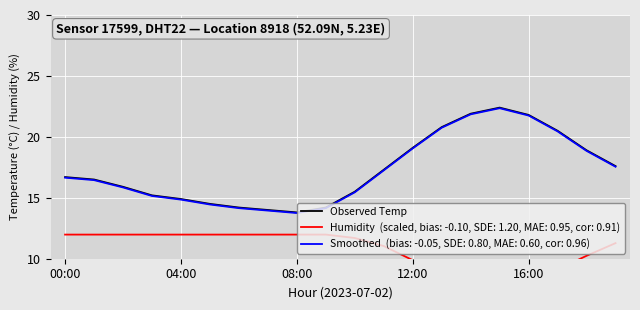

At which category does the data reach its first local valley?

08:00